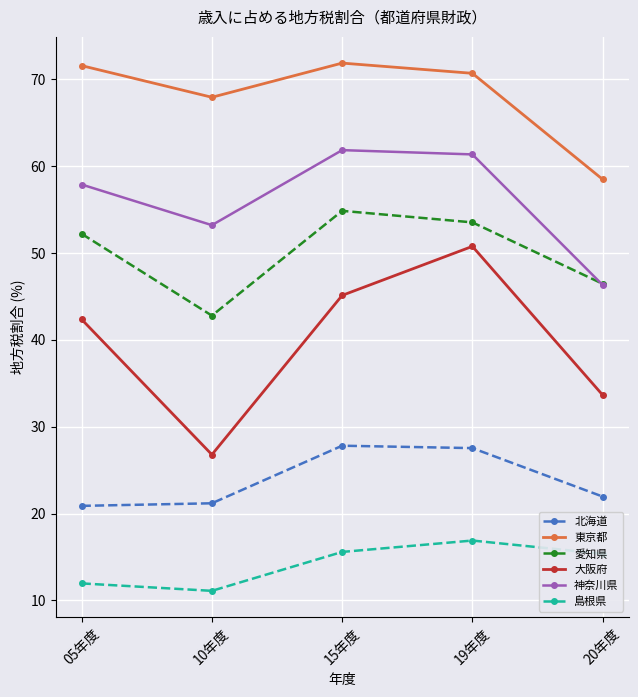

What is the sum of the 島根県 values at 05年度 and 15年度?

27.5